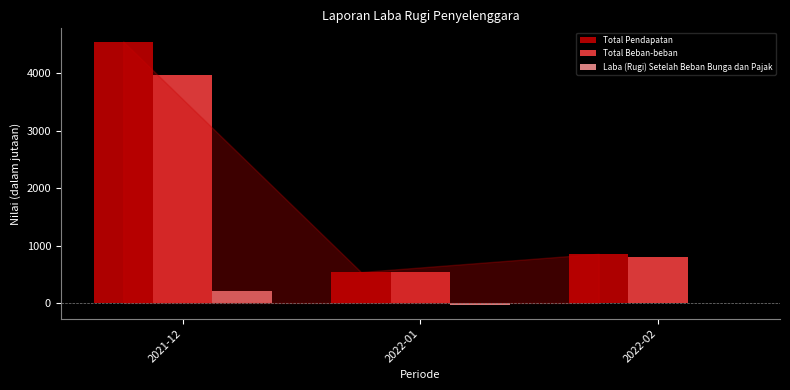

Reading left to right, transcribe all the data shown in this chart.

Total Pendapatan: 2021-12=4551.8	2022-01=539.0	2022-02=856.5
Total Beban-beban: 2021-12=3976.2	2022-01=546.1	2022-02=805.5
Laba (Rugi) Setelah Beban Bunga dan Pajak: 2021-12=207.9	2022-01=-41.6	2022-02=7.6